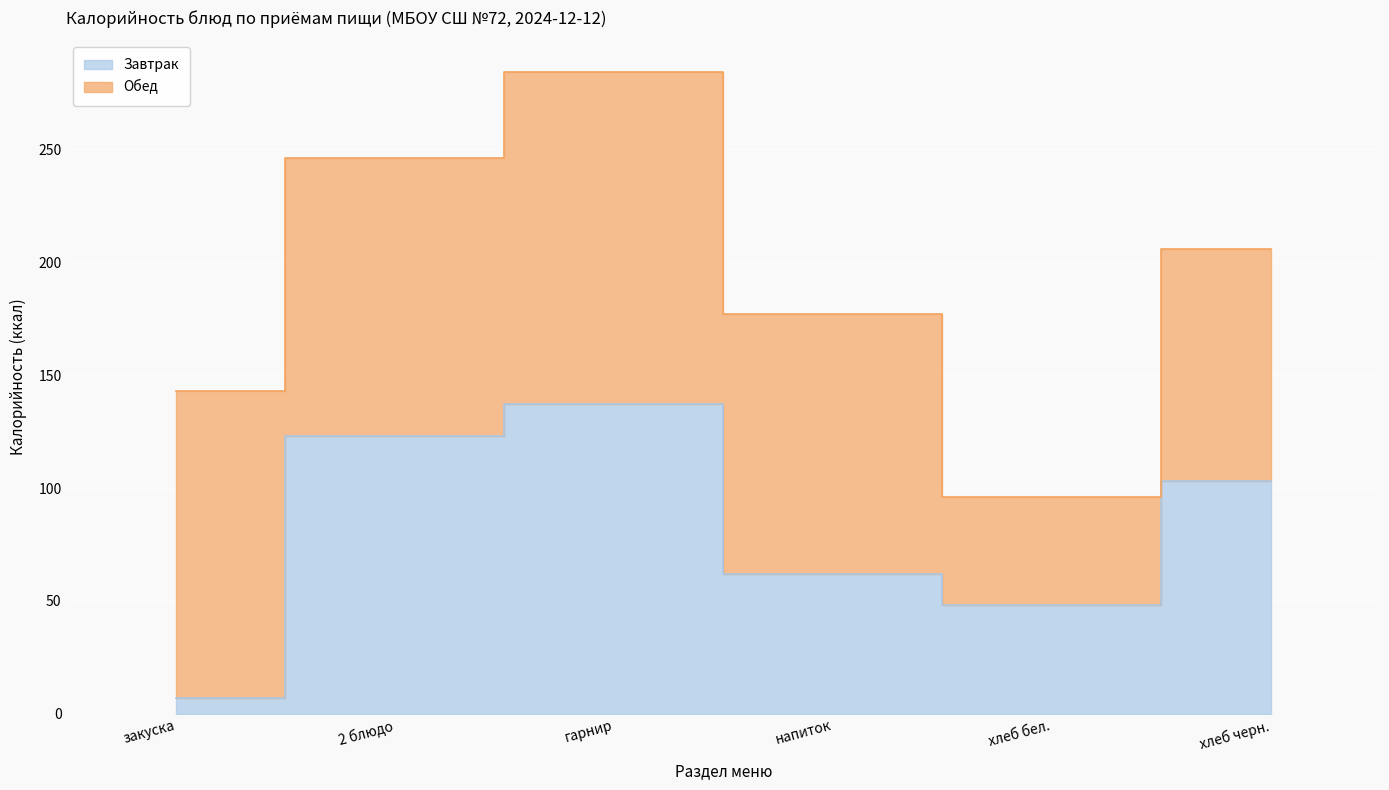

Rank the categories by value from highest to lowest.

гарнир, 2 блюдо, хлеб черн., напиток, хлеб бел., закуска